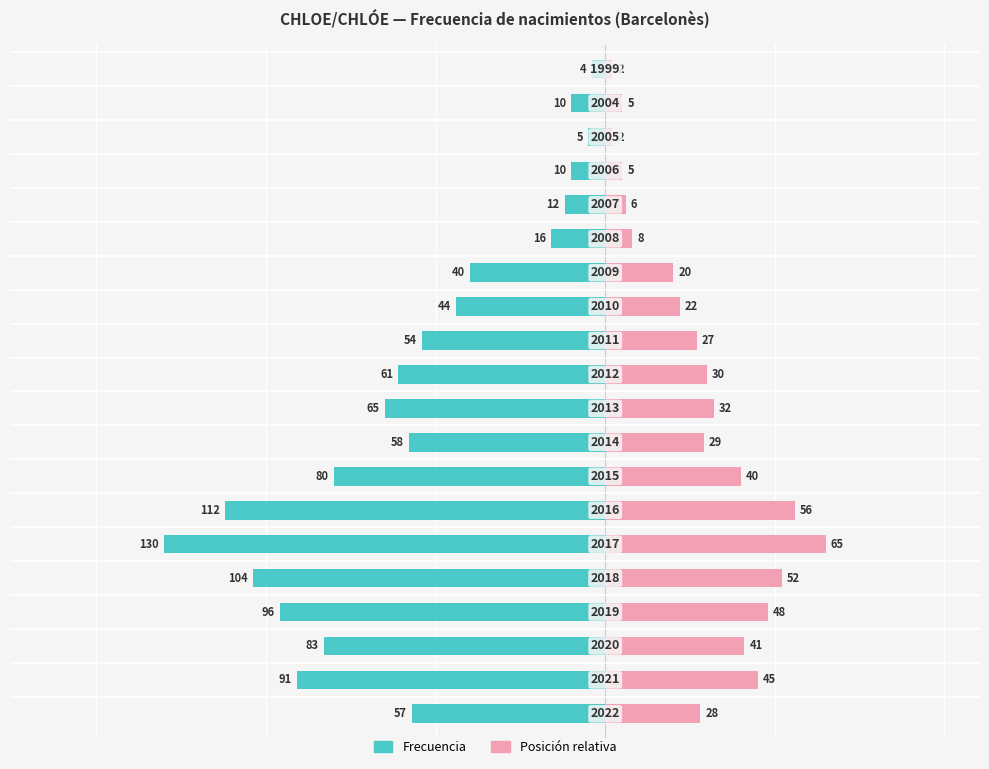

Reading left to right, transcribe all the data shown in this chart.

Frecuencia: 0=-57	1=-91	2=-83	3=-96	4=-104	5=-130	6=-112	7=-80	8=-58	9=-65	10=-61	11=-54	12=-44	13=-40	14=-16	15=-12	16=-10	17=-5	18=-10	19=-4
Posición relativa: 0=28	1=45	2=41	3=48	4=52	5=65	6=56	7=40	8=29	9=32	10=30	11=27	12=22	13=20	14=8	15=6	16=5	17=2	18=5	19=2